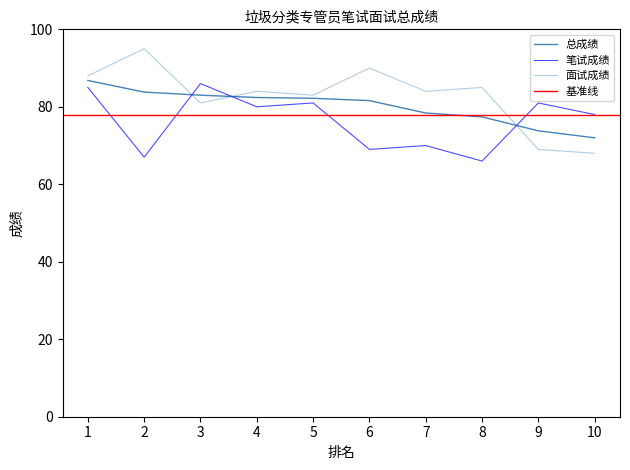

What is the value of the 总成绩 point at the 3rd from the left?

83.0